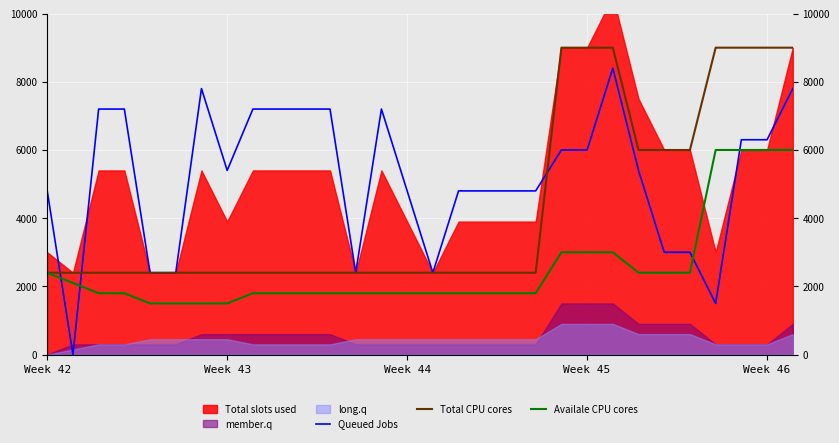

At how many categories does at least one series exceed 8959?

7